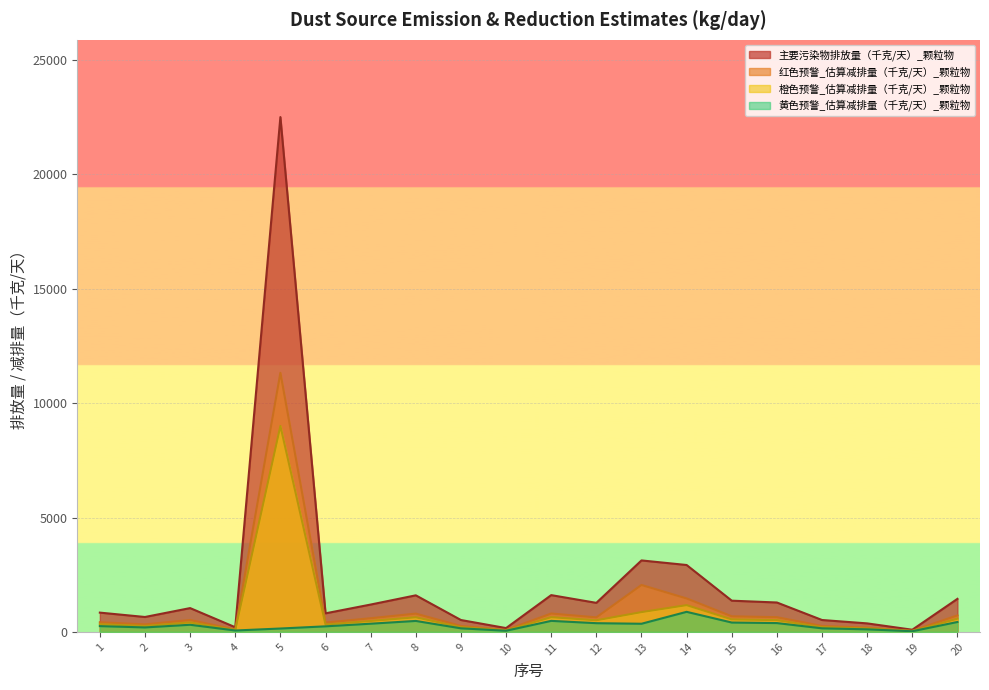

True or false: 主要污染物排放量（千克/天）_颗粒物 and 橙色预警_估算减排量（千克/天）_颗粒物 cross at least once.

False